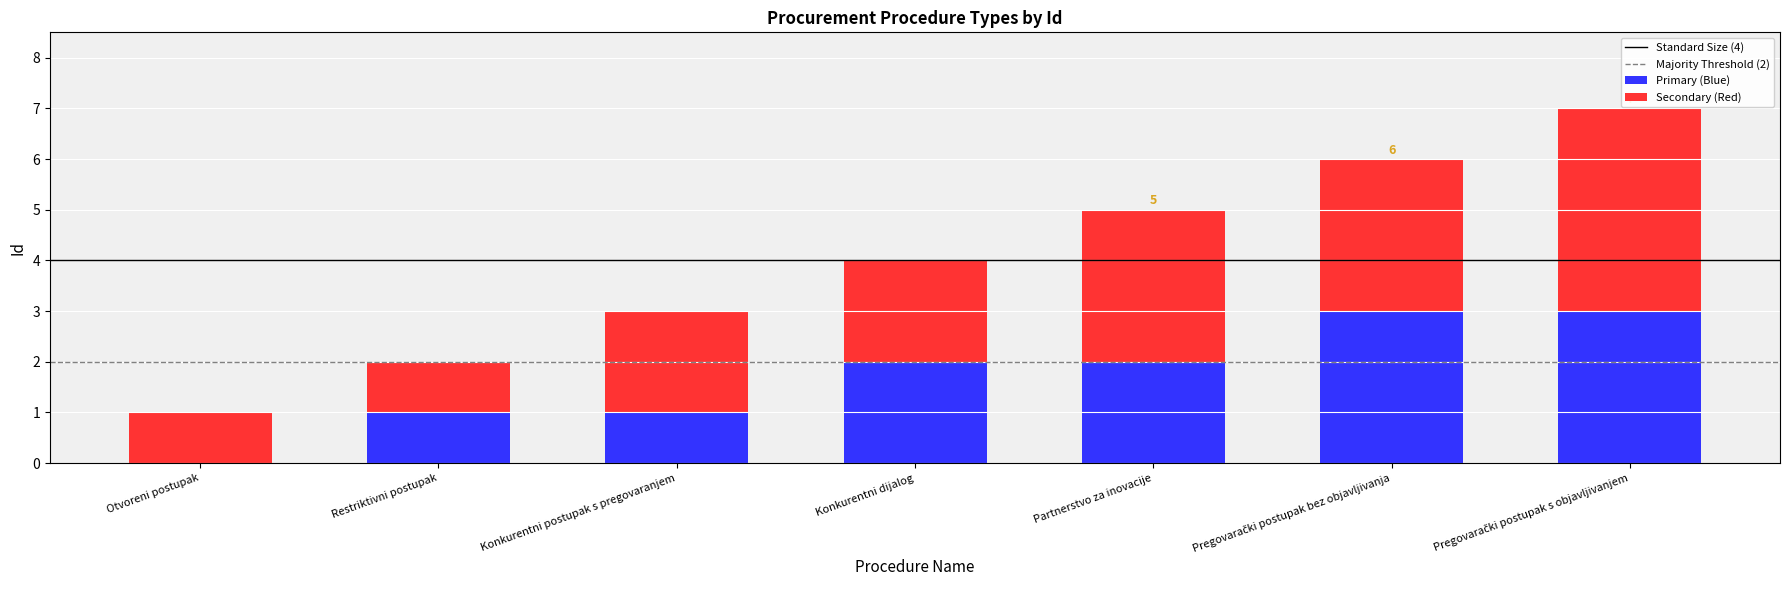

What is the total value across all series at Konkurentni postupak s pregovaranjem?

3